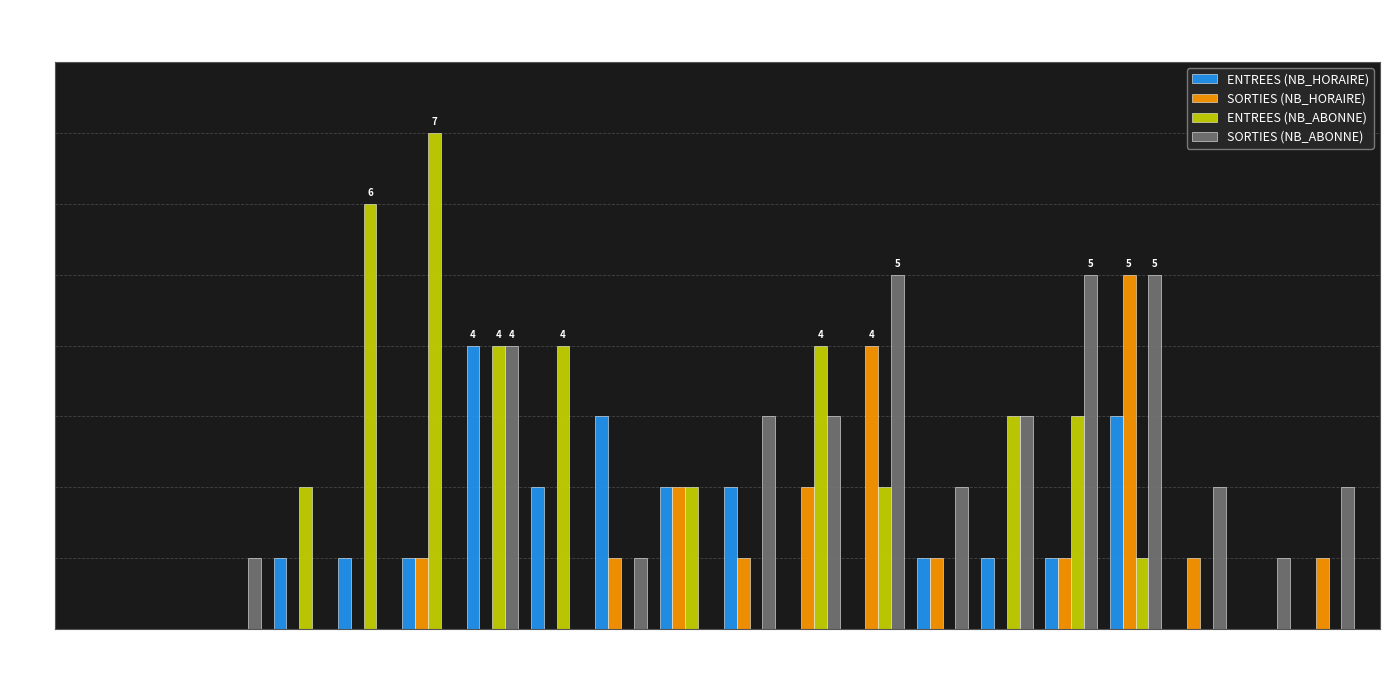

What are all the series names shown in the legend?

ENTREES (NB_HORAIRE), SORTIES (NB_HORAIRE), ENTREES (NB_ABONNE), SORTIES (NB_ABONNE)